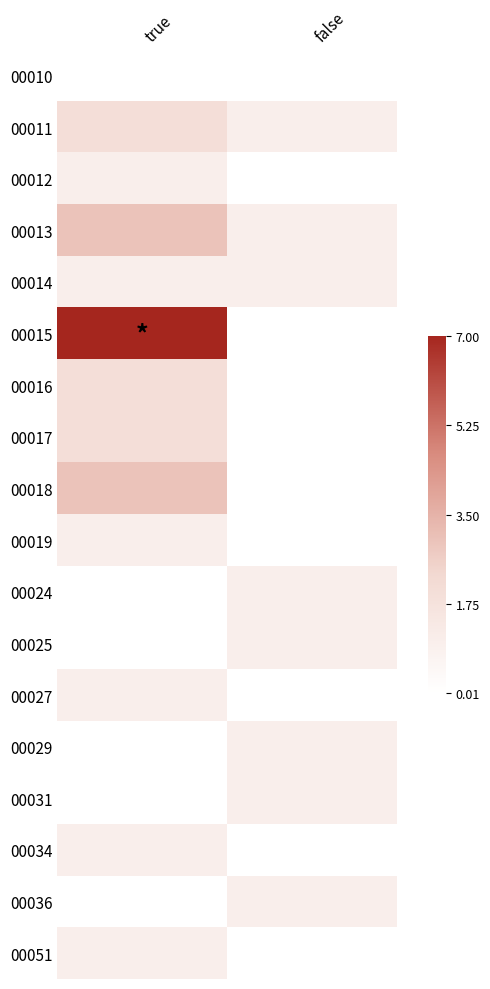

Which series has the largest total across all categories?

00015